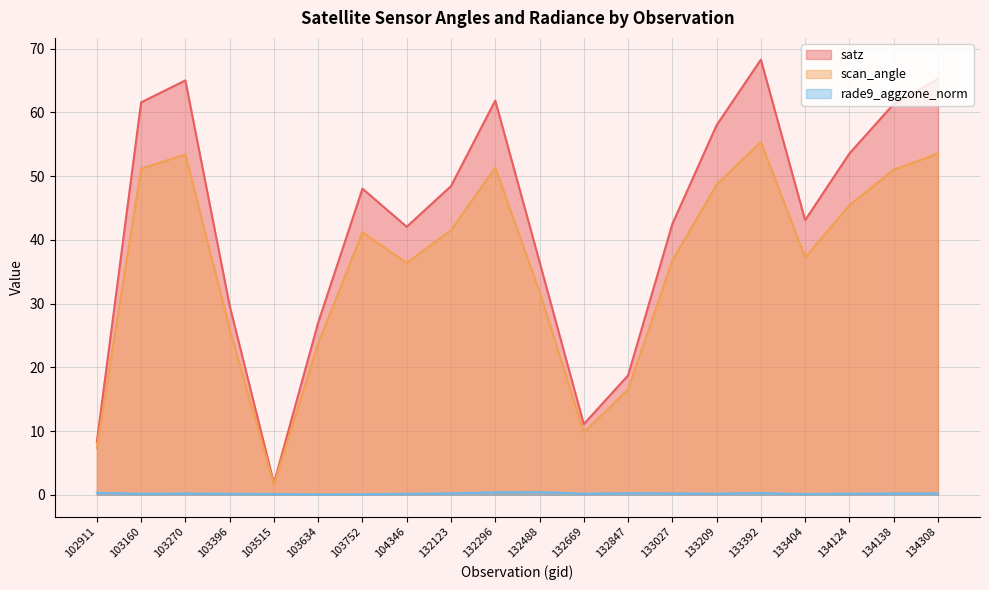

How many values in the scan_angle series are below 41?

10